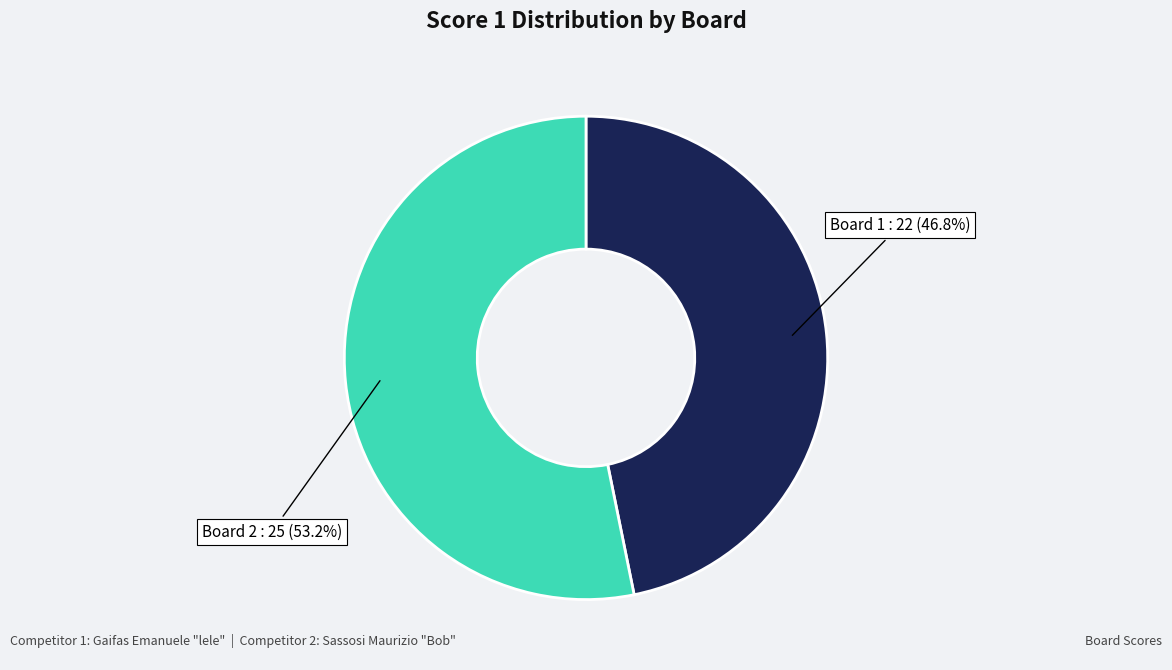

Is there a majority slice in this chart?

Yes